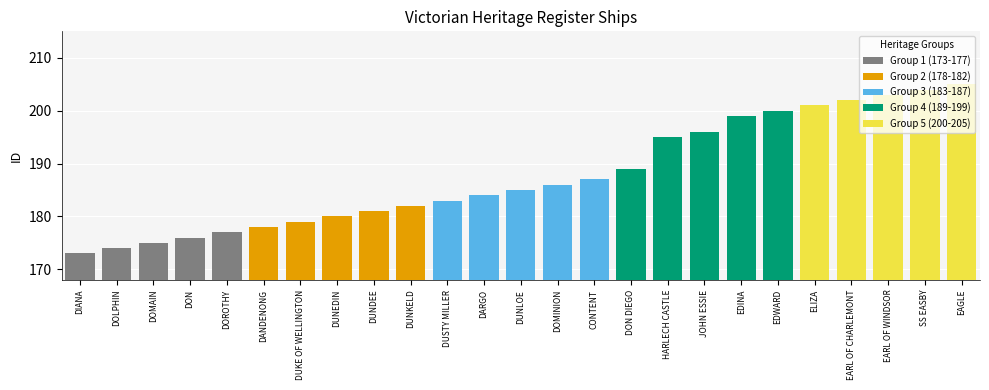

Rank the categories by value from highest to lowest.

EAGLE, SS EASBY, EARL OF WINDSOR, EARL OF CHARLEMONT, ELIZA, EDWARD, EDINA, JOHN ESSIE, HARLECH CASTLE, DON DIEGO, CONTENT, DOMINION, DUNLOE, DARGO, DUSTY MILLER, DUNKELD, DUNDEE, DUNEDIN, DUKE OF WELLINGTON, DANDENONG, DOROTHY, DON, DOMAIN, DOLPHIN, DIANA